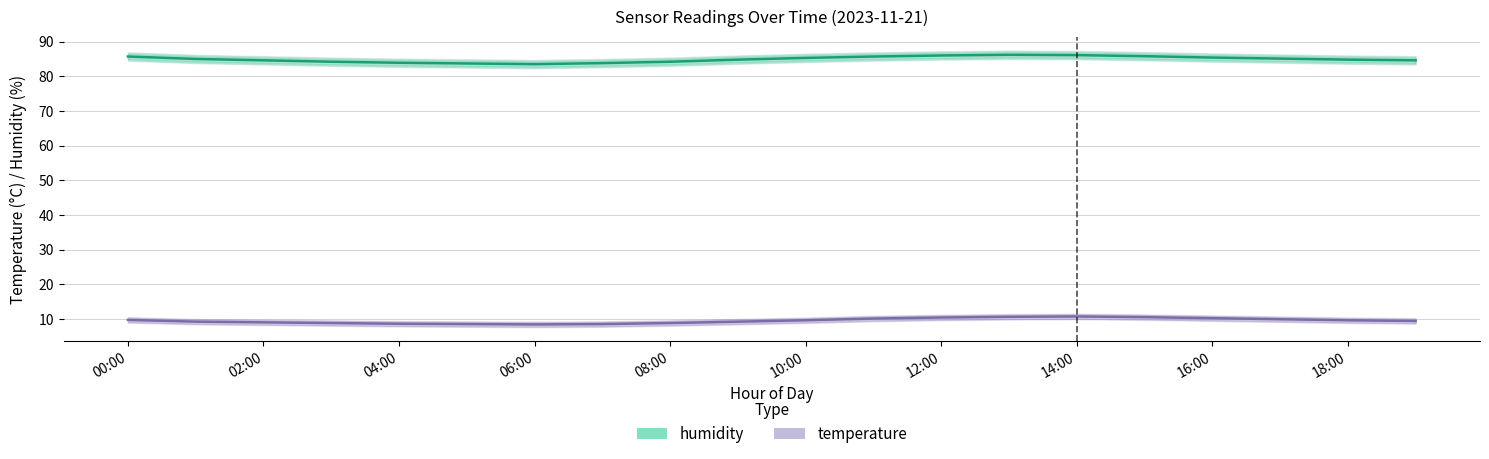

List the series in order of their peak value, highest first.

humidity, temperature